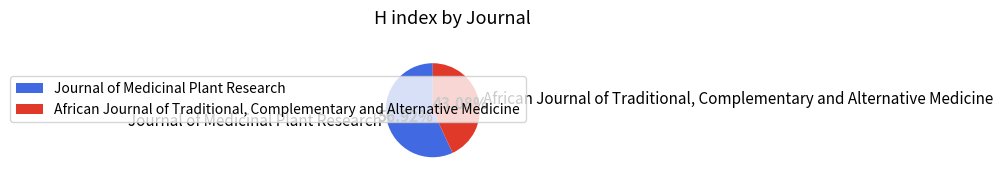

Is Journal of Medicinal Plant Research the majority of the pie?

Yes